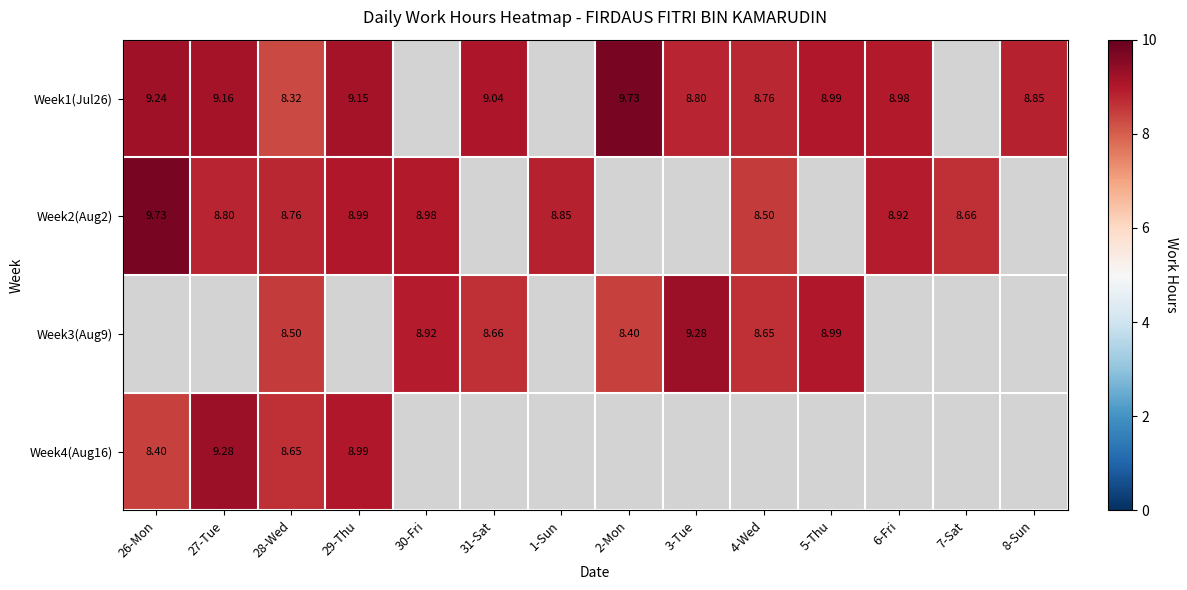

Count the number of data series in this chart.

4